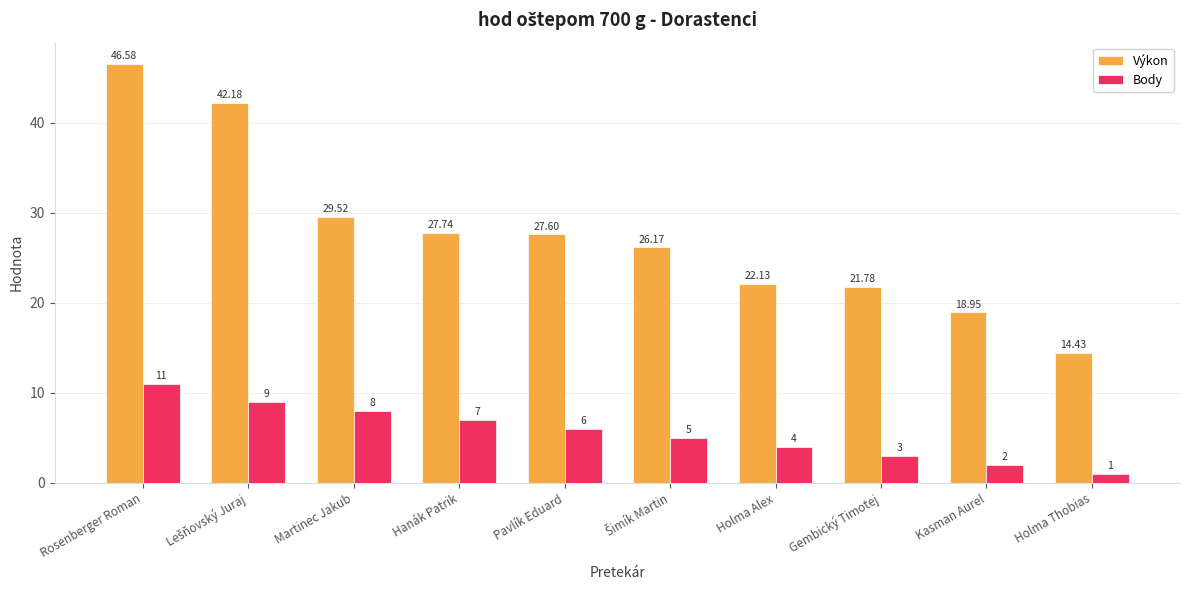

At which label does Výkon reach its minimum?

Holma Thobias